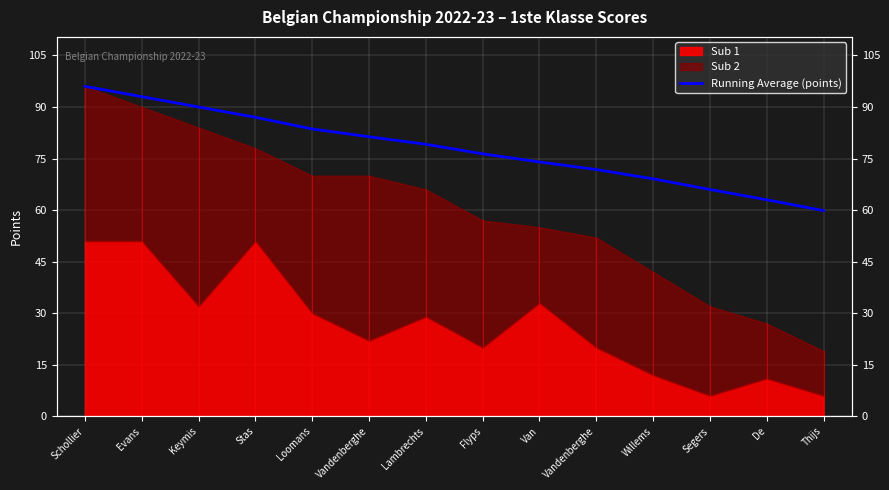

List the labels in order of value, largest first.

Schollier, Evans, Keymis, Stas, Loomans, Vandenberghe, Lambrechts, Flyps, Van, Vandenberghe, Willems, Segers, De, Thijs